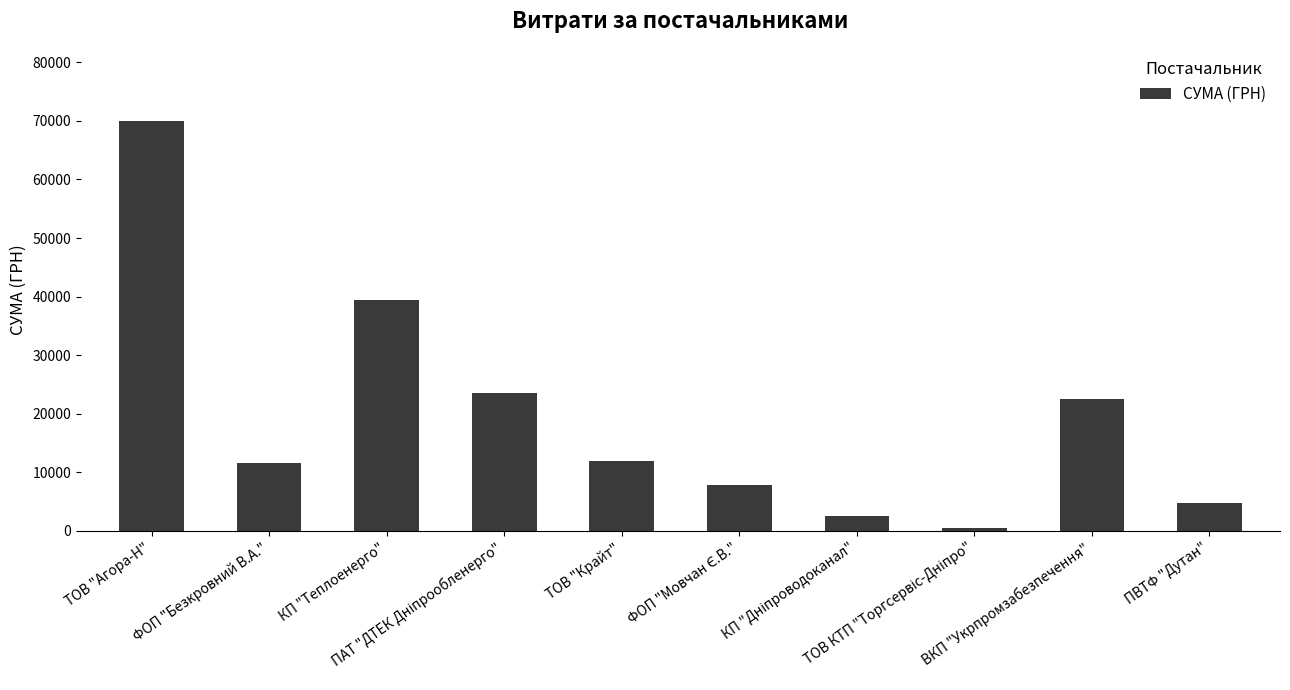

What is the average value?

19457.9